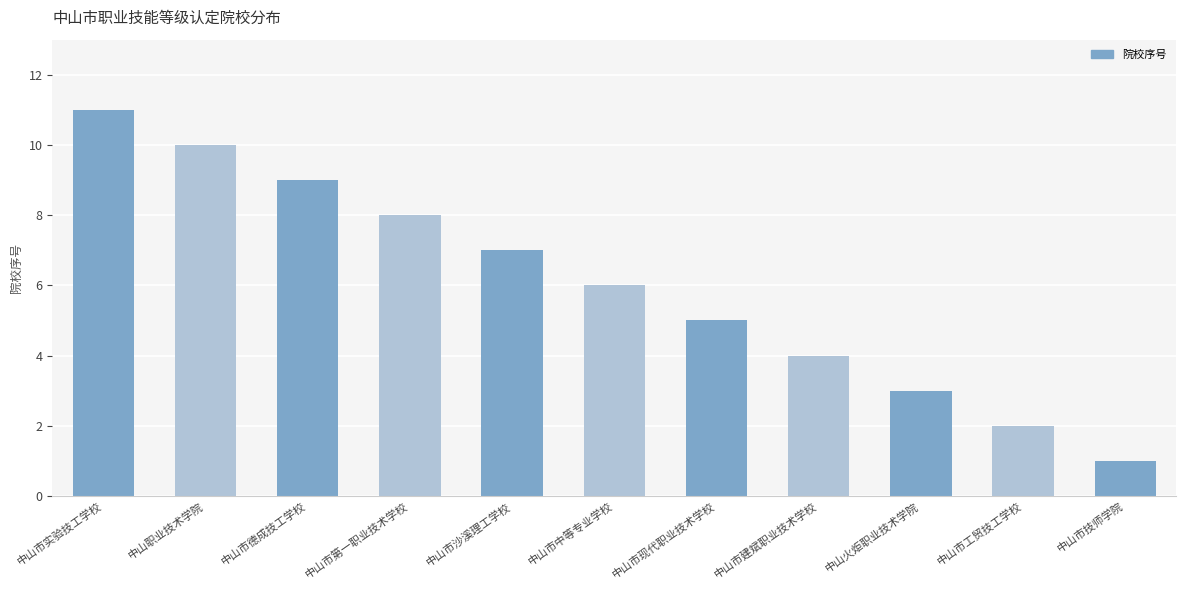

Which category has the highest value across all series?

中山市实验技工学校